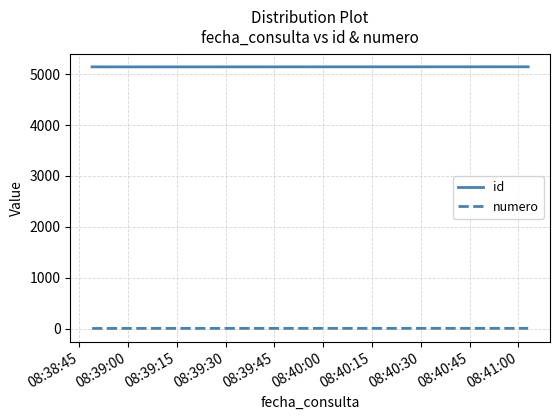

What is the sum of all id values?

15435